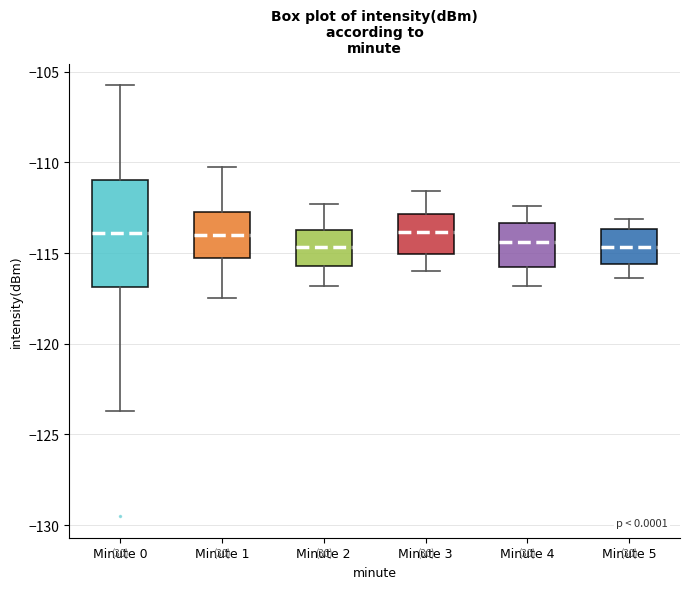

Where does the lower whisker of the box for Minute 1 end on the y-axis? The values are not printed on the chart, so give them approximately, as read against the axis.

-117.5